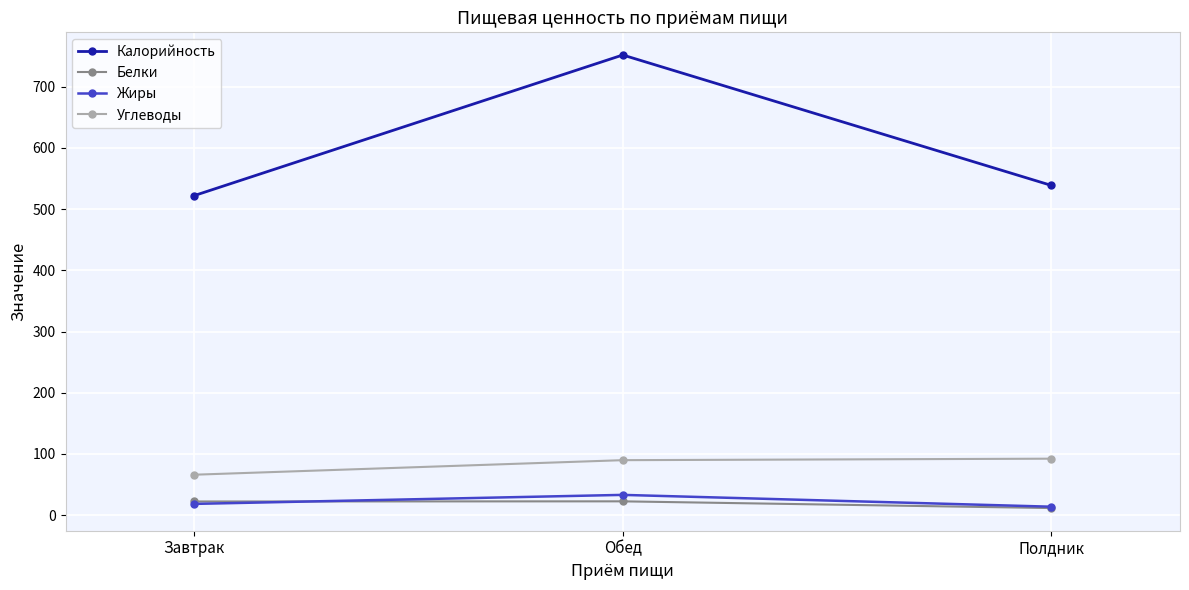

What is the value of the Белки point at the 1st from the left?

22.4